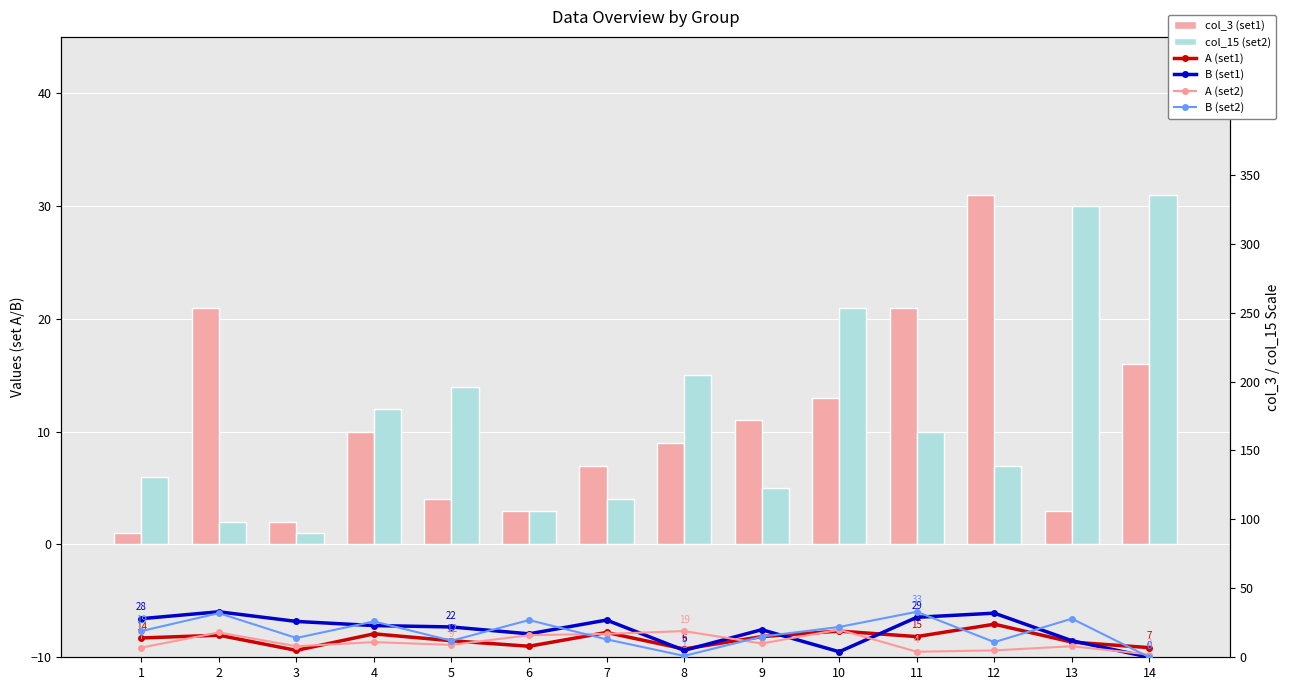

Reading left to right, list all the values displayed in this chart.

col_3 (set1): 1	21	2	10	4	3	7	9	11	13	21	31	3	16
col_15 (set2): 6	2	1	12	14	3	4	15	5	21	10	7	30	31
A (set1): 14	16	5	17	12	8	18	6	15	19	15	24	11	7
B (set1): 28	33	26	23	22	17	27	5	20	4	29	32	12	0
A (set2): 7	18	8	11	9	16	17	19	10	20	4	5	8	2
B (set2): 19	32	14	26	12	27	13	1	15	22	33	11	28	0